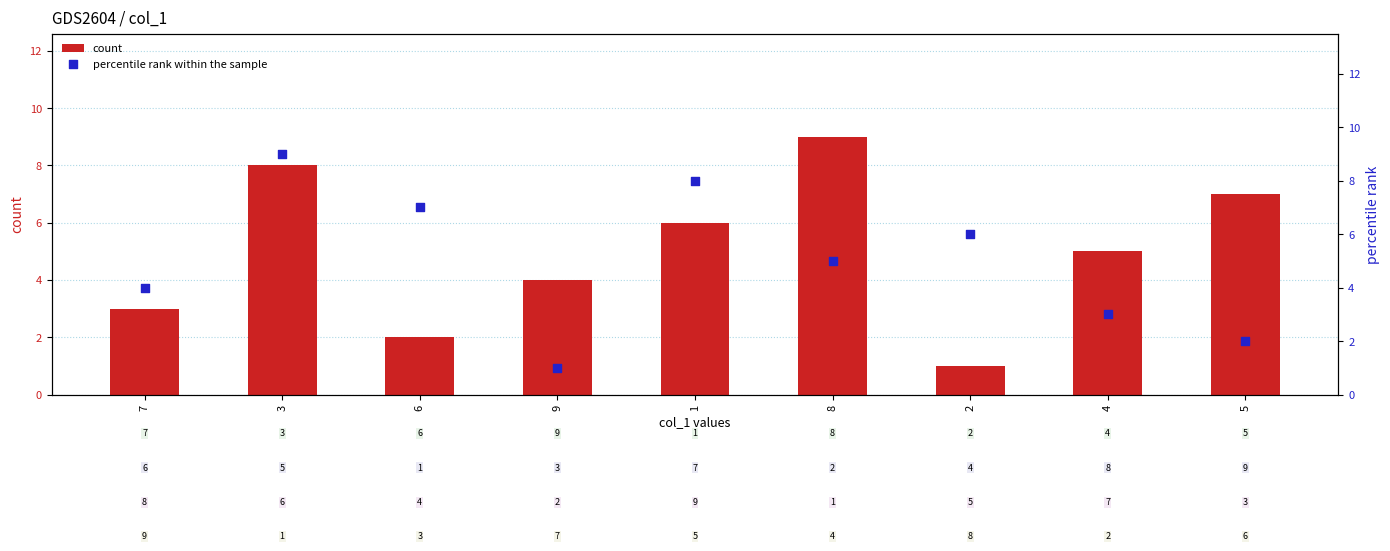

Which series reaches the minimum Y coordinate?

count